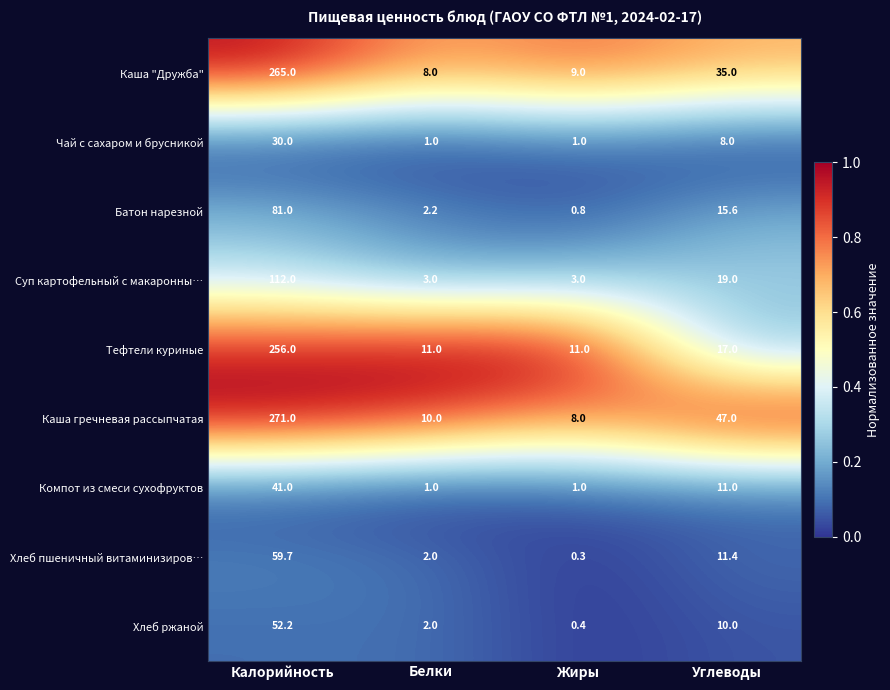

What is the maximum value for Чай с сахаром и брусникой?

30.0